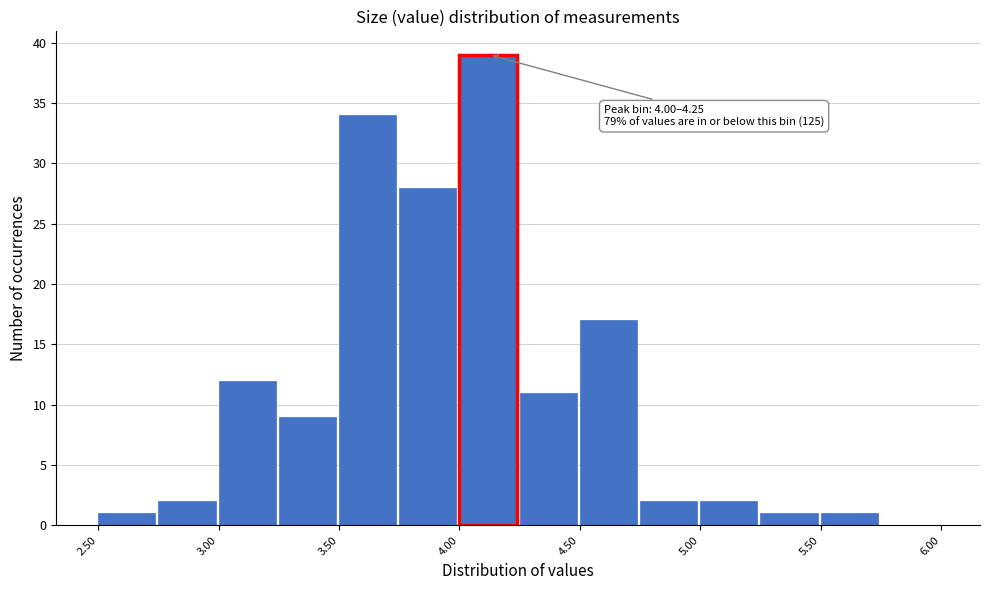

Over which range of the x-axis is the bar tallest?

4.00 to 4.25